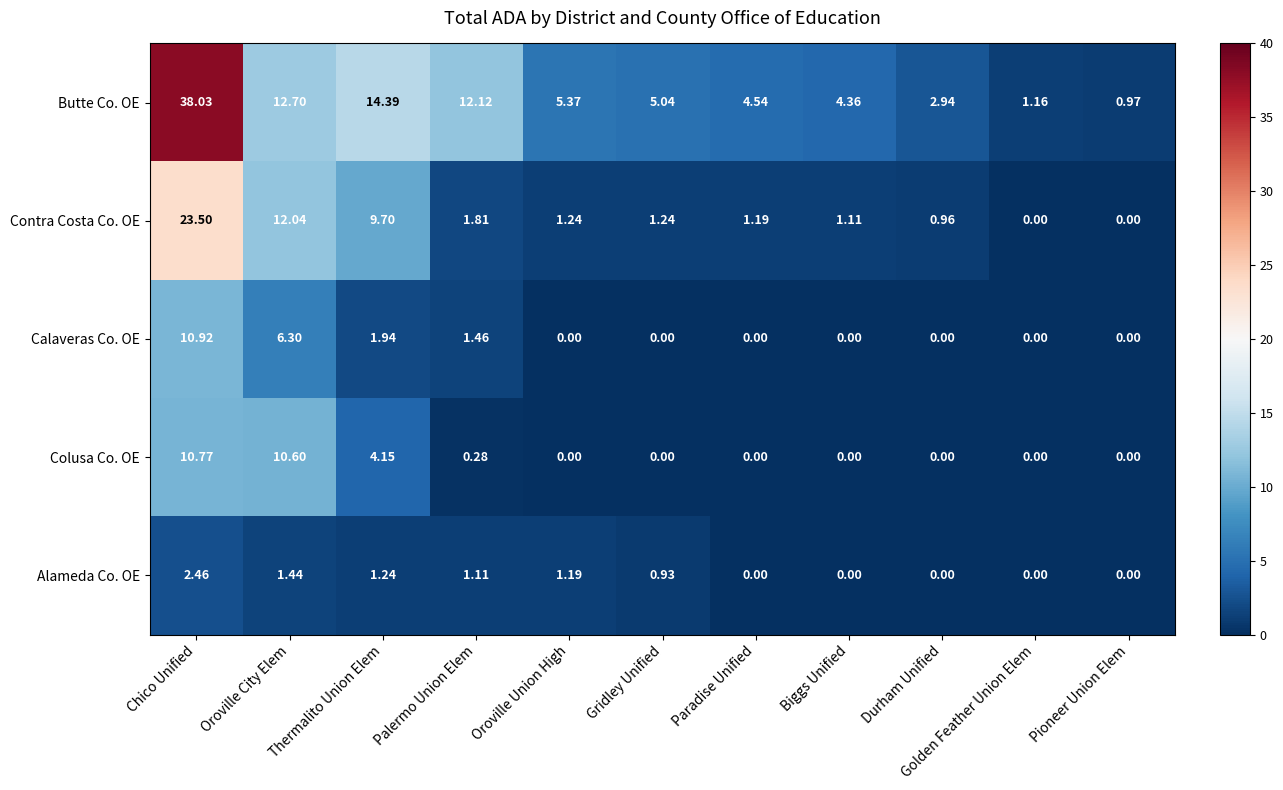

Where does the Butte Co. OE series first go above 5?

Chico Unified